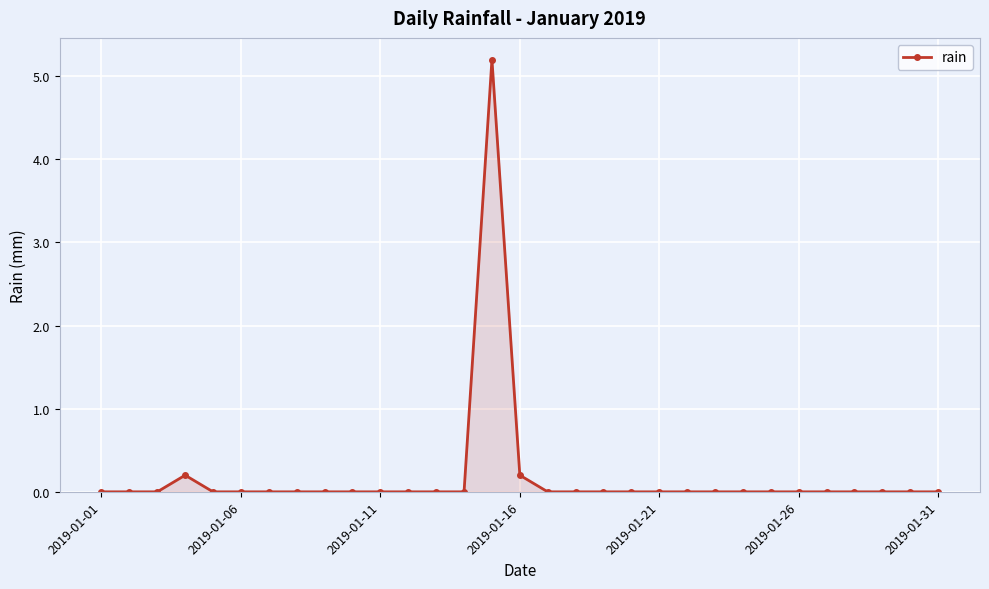

Does the chart have visible grid lines?

Yes